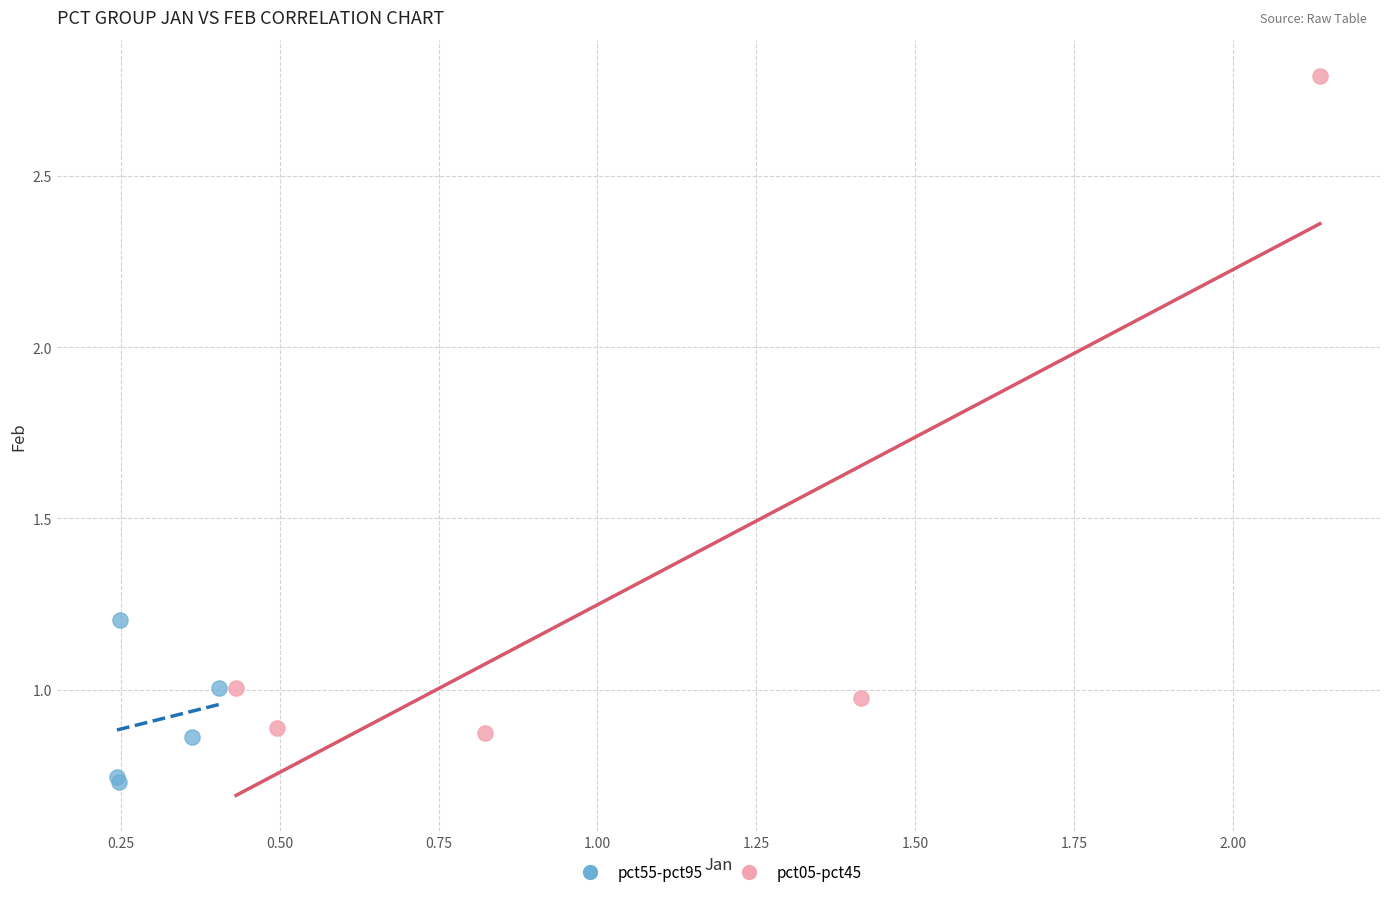

Which series reaches the maximum Y coordinate?

pct05-pct45